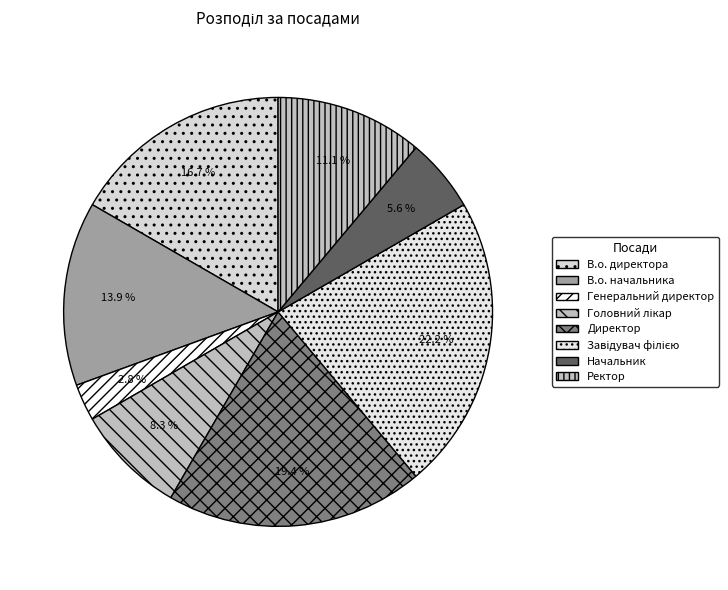

How many slices are in this pie chart?

8